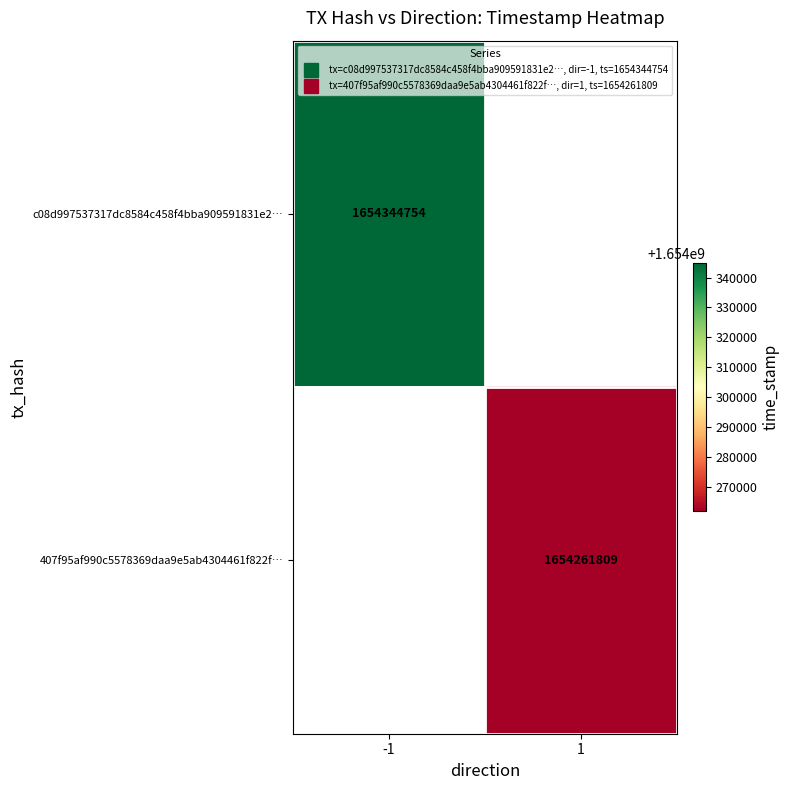

Is the value of c08d997537317dc8584c458f4bba909591831e2… at -1 greater than the value of 407f95af990c5578369daa9e5ab4304461f822f… at 1?

Yes